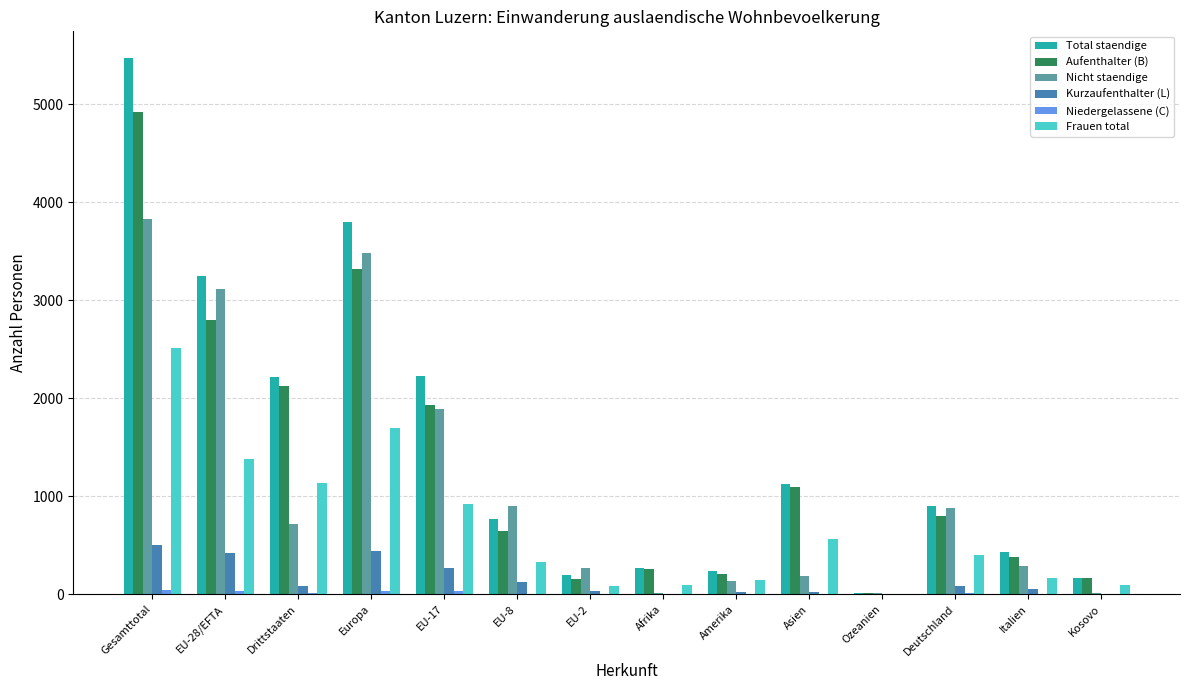

What is the sum of all Nicht staendige values?

15732